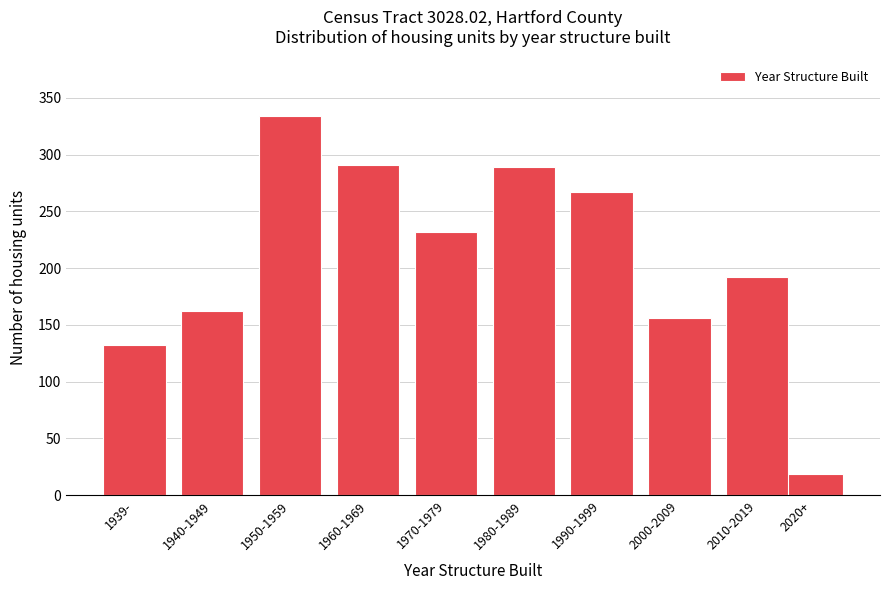

Reading left to right, list all the values displayed in this chart.

1939-=132	1940-1949=162	1950-1959=334	1960-1969=291	1970-1979=232	1980-1989=289	1990-1999=267	2000-2009=156	2010-2019=192	2020+=19